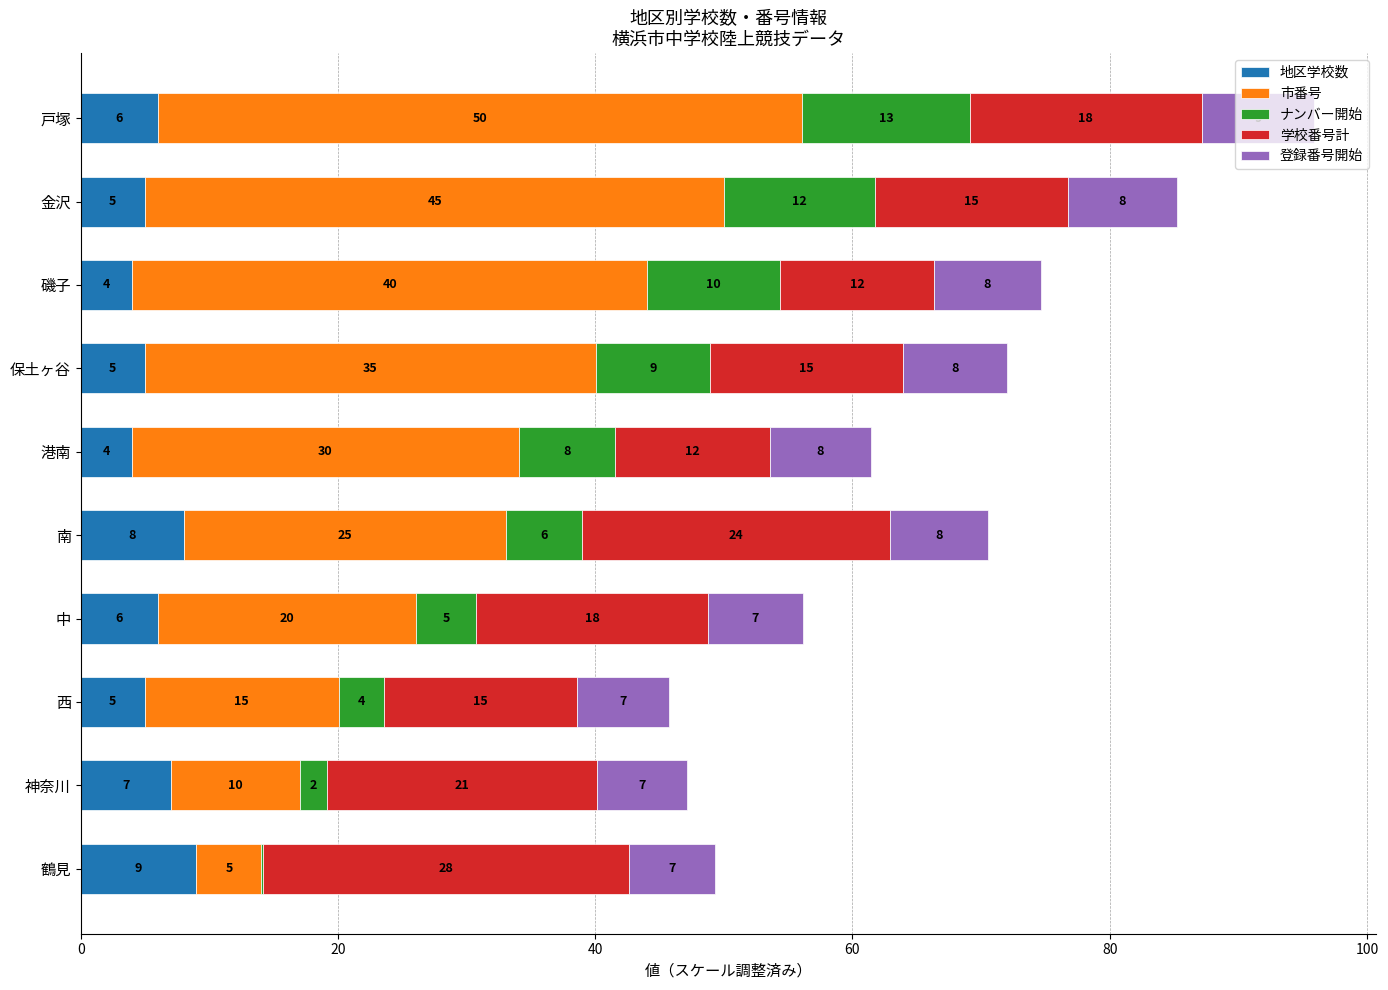

What is the sum of the 地区学校数 values at 鶴見 and 南?

17.0